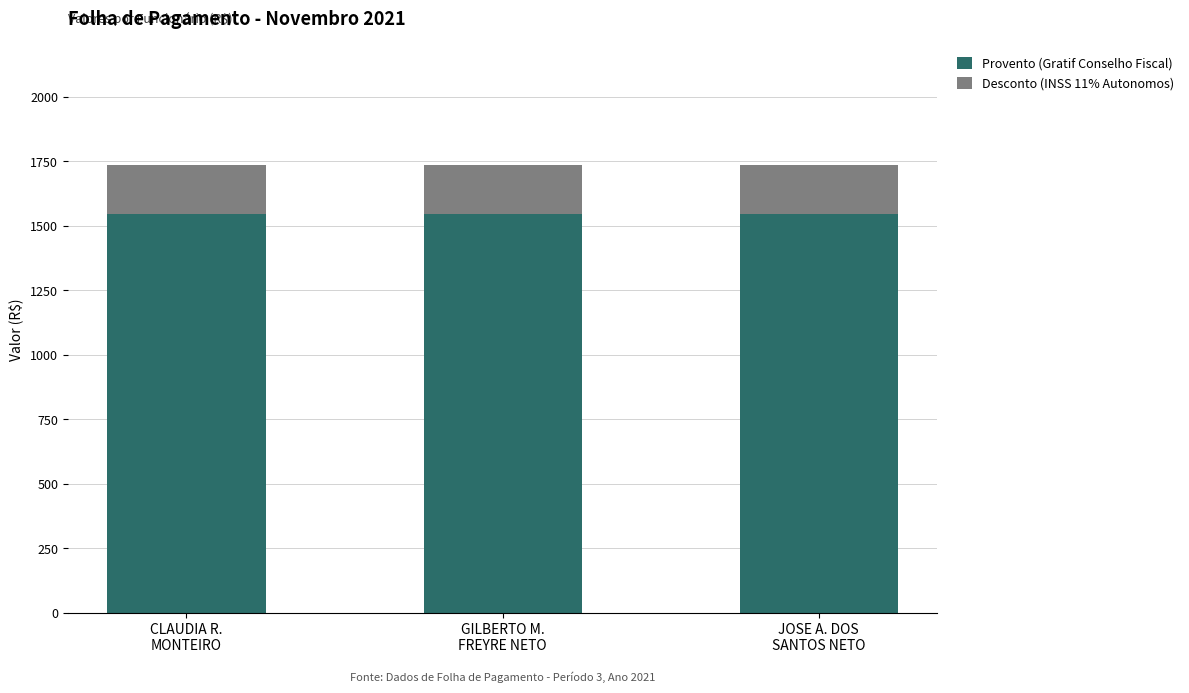

List the series in order of their overall mean, lowest first.

Desconto (INSS 11% Autonomos), Provento (Gratif Conselho Fiscal)